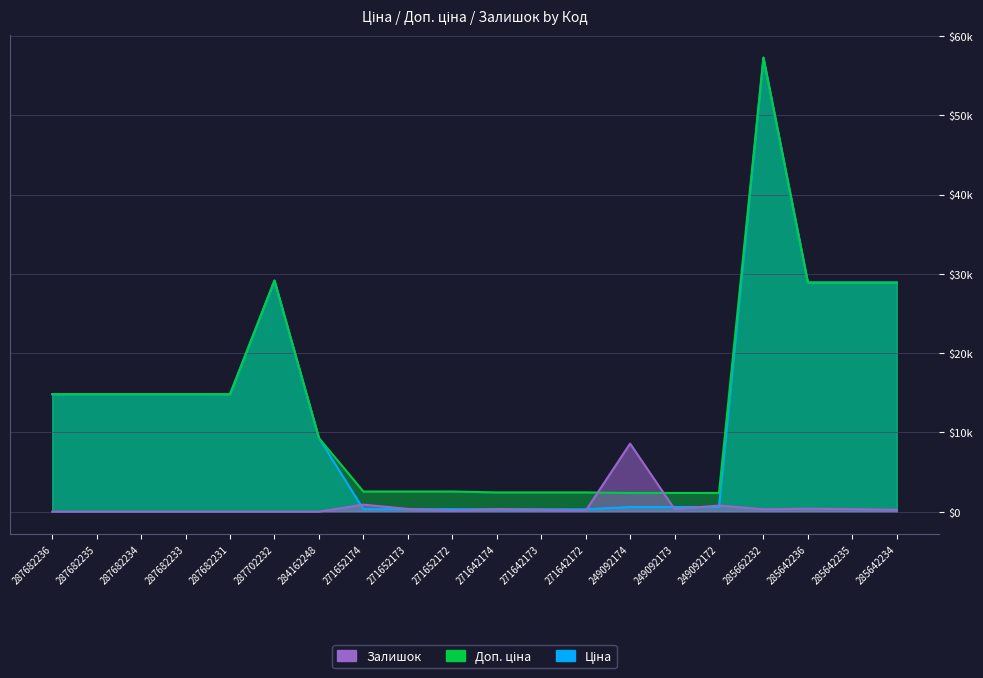

How many positive values does the Залишок series have?

13